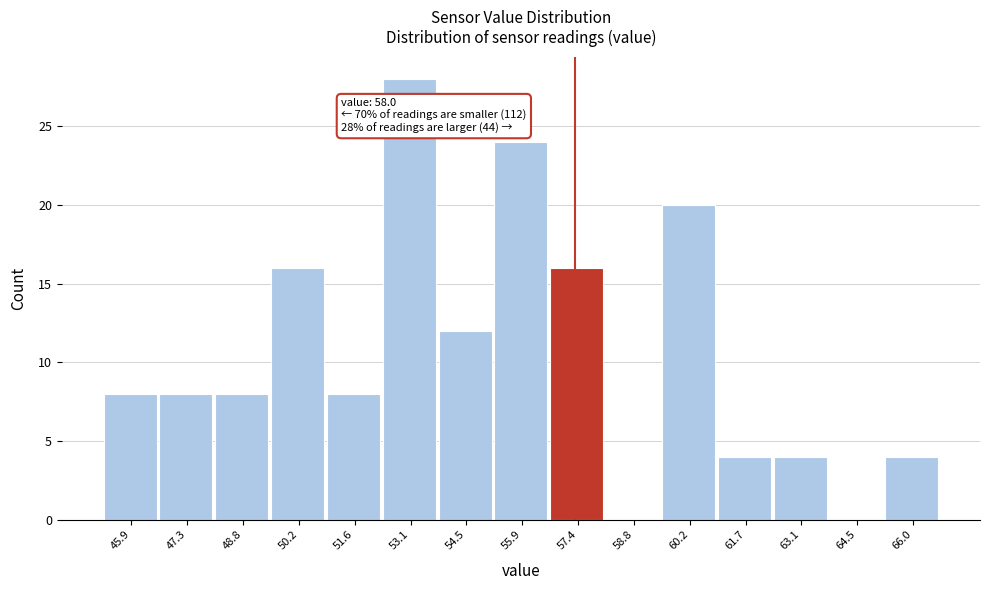

Reading left to right, what are all the values shown in this chart?

45.9=8	47.3=8	48.8=8	50.2=16	51.6=8	53.1=28	54.5=12	55.9=24	57.4=16	58.8=0	60.2=20	61.7=4	63.1=4	64.5=0	66.0=4